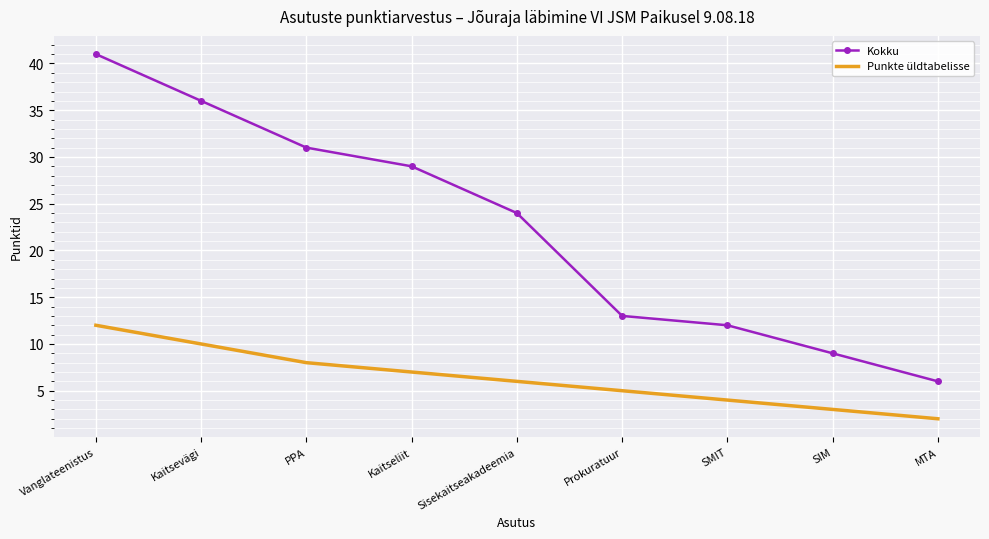

What are all the series names shown in the legend?

Kokku, Punkte üldtabelisse